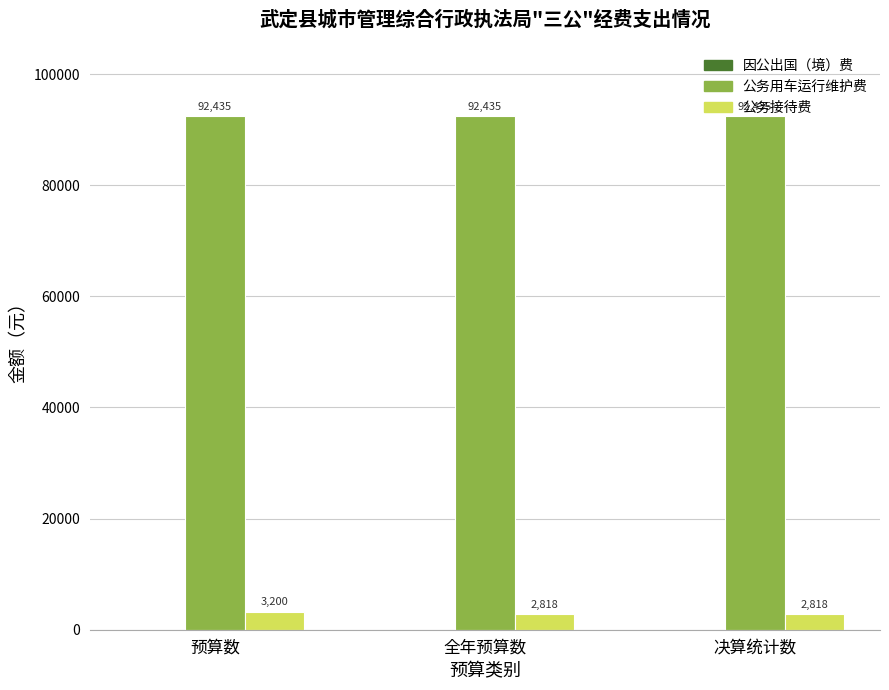

Which series has the largest total across all categories?

公务用车运行维护费